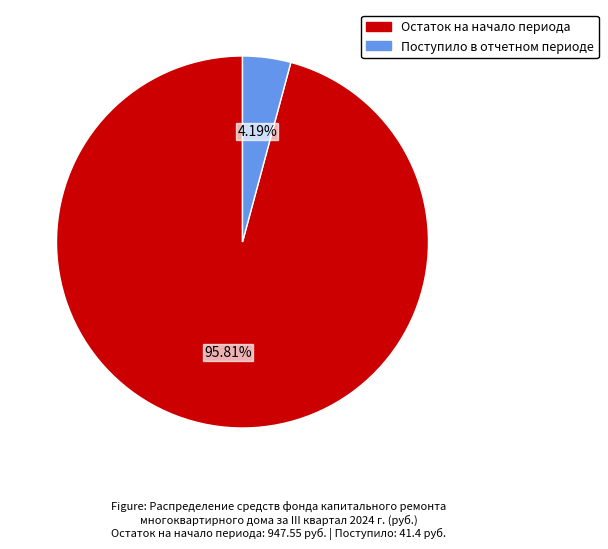

Is there any slice that represents more than half of the pie?

Yes